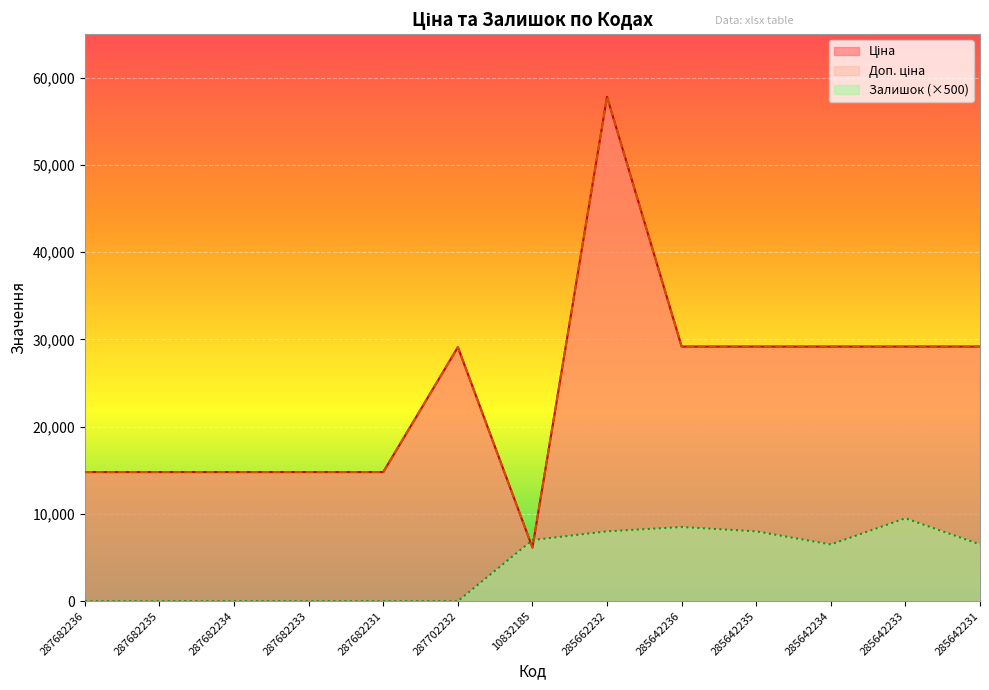

At 285642233, list the series in order from largest to smallest.

Ціна, Доп. ціна, Залишок